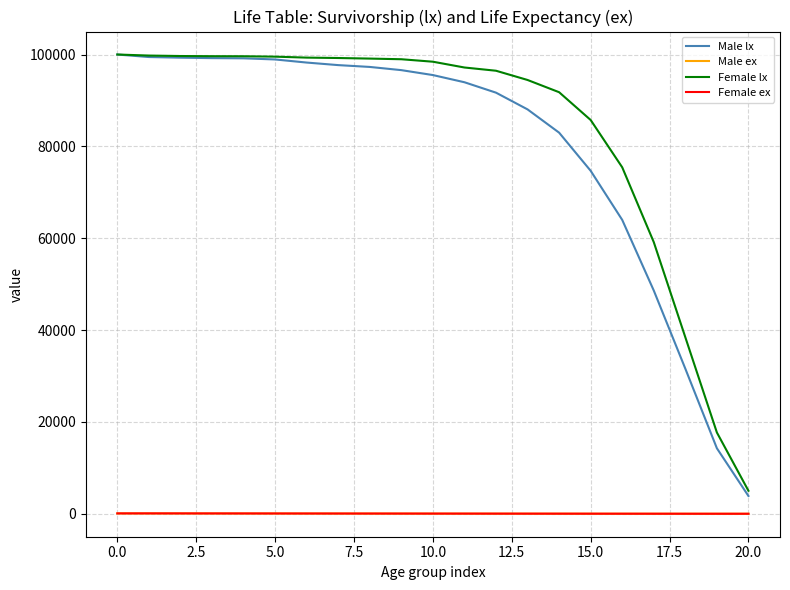

How many values in the Male lx series are below 95525?

10